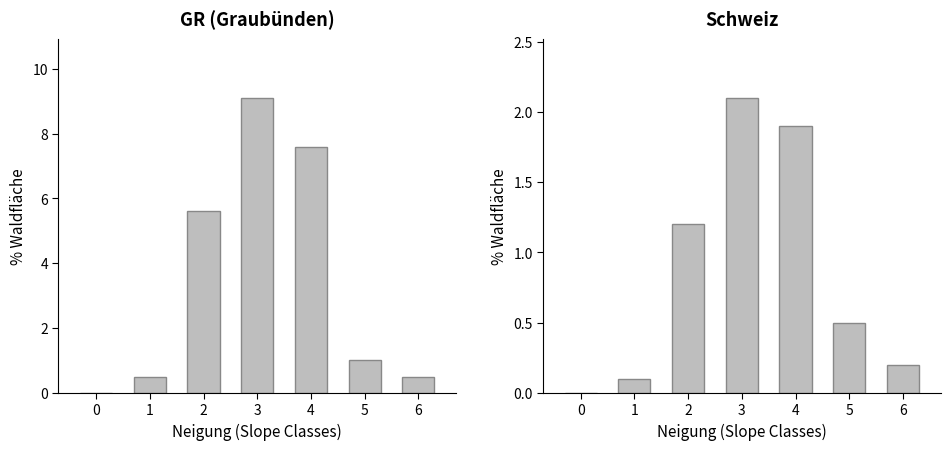

What is the value of the Schweiz bar at the 2nd from the left?

0.1